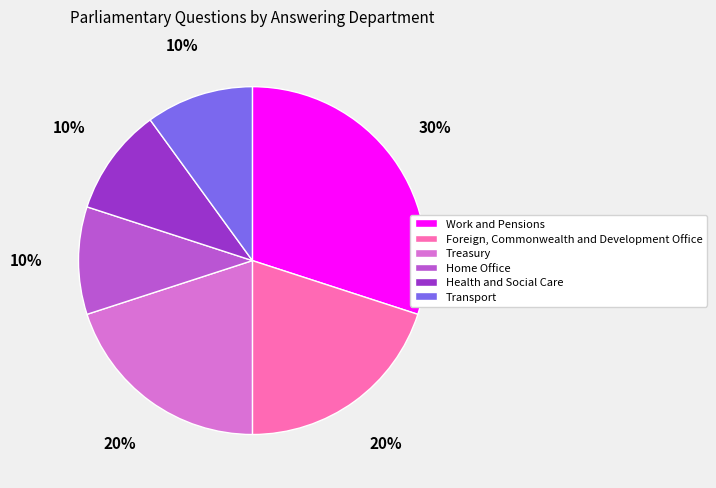

How many segments does this pie chart have?

6